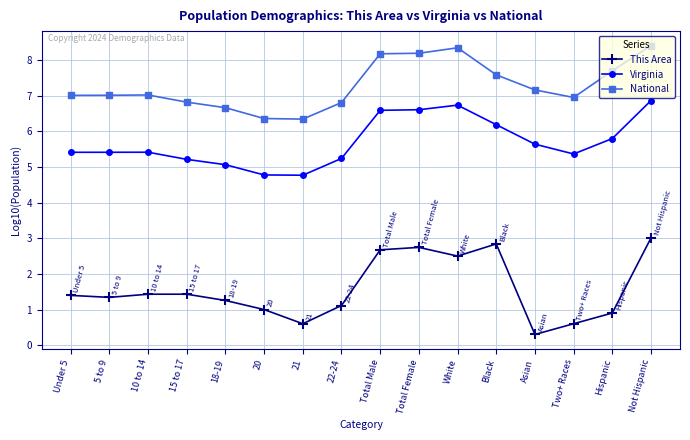

True or false: This Area has a value of 1.1 at 22-24.

True